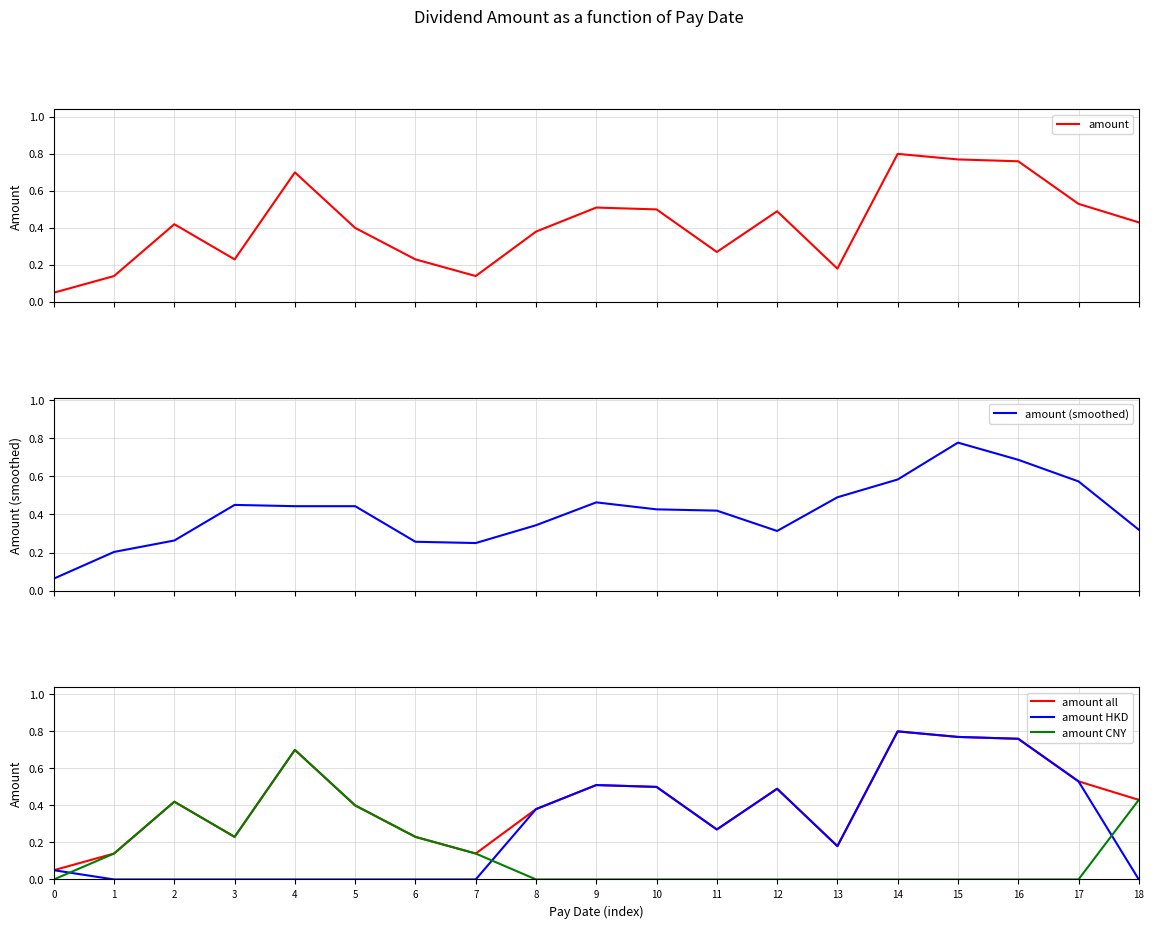

Is it true that amount equals 0.1 at 7?

True